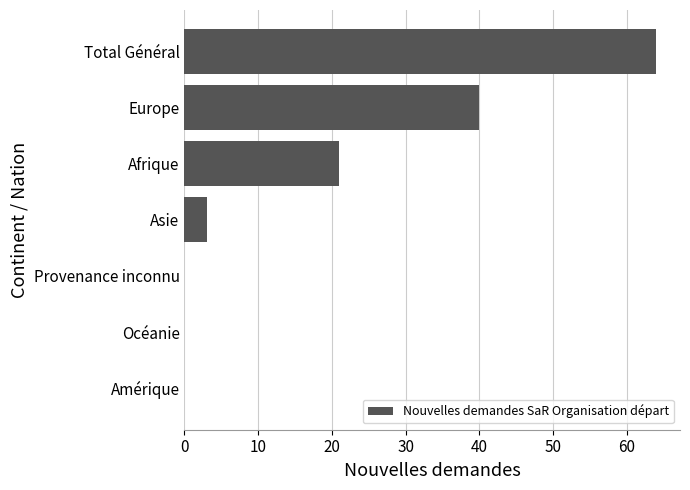

How many distinct data groups are displayed?

1